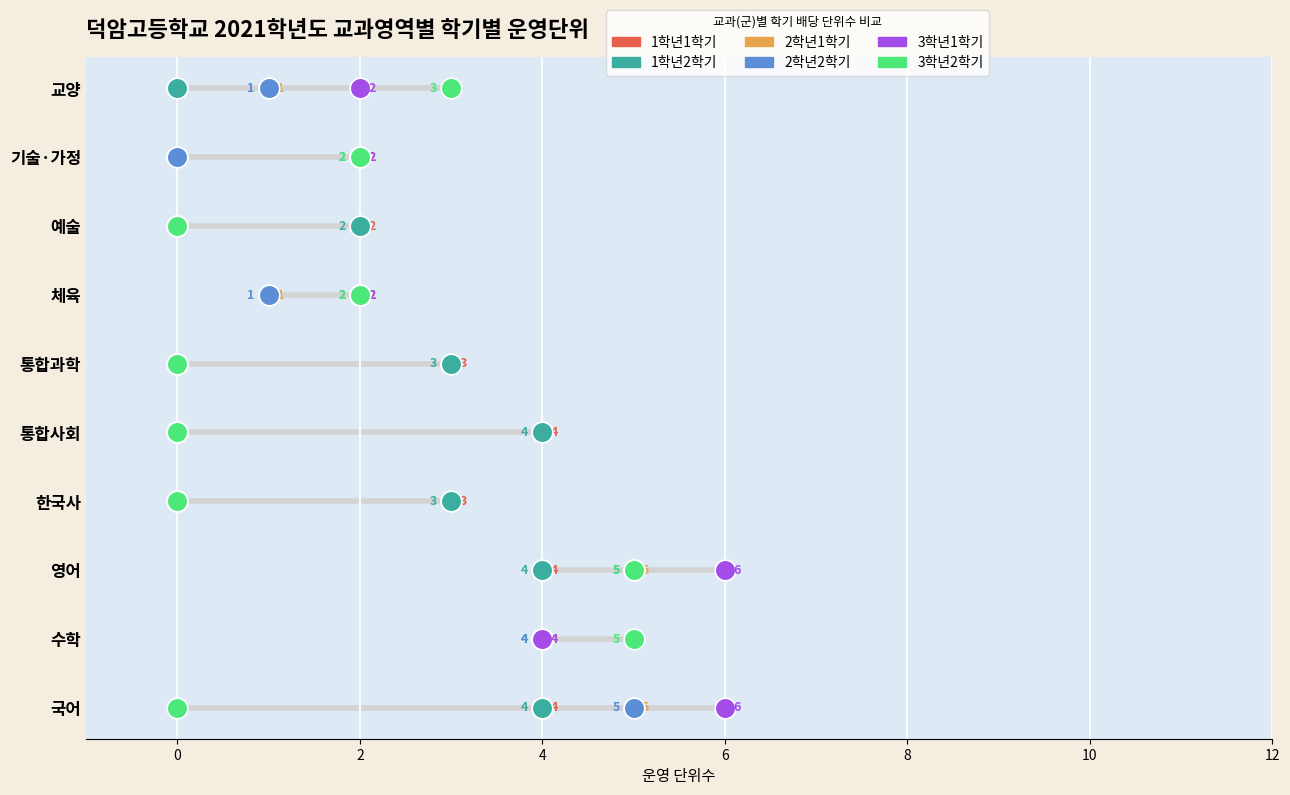

What are all the series names shown in the legend?

1학년1학기, 1학년2학기, 2학년1학기, 2학년2학기, 3학년1학기, 3학년2학기